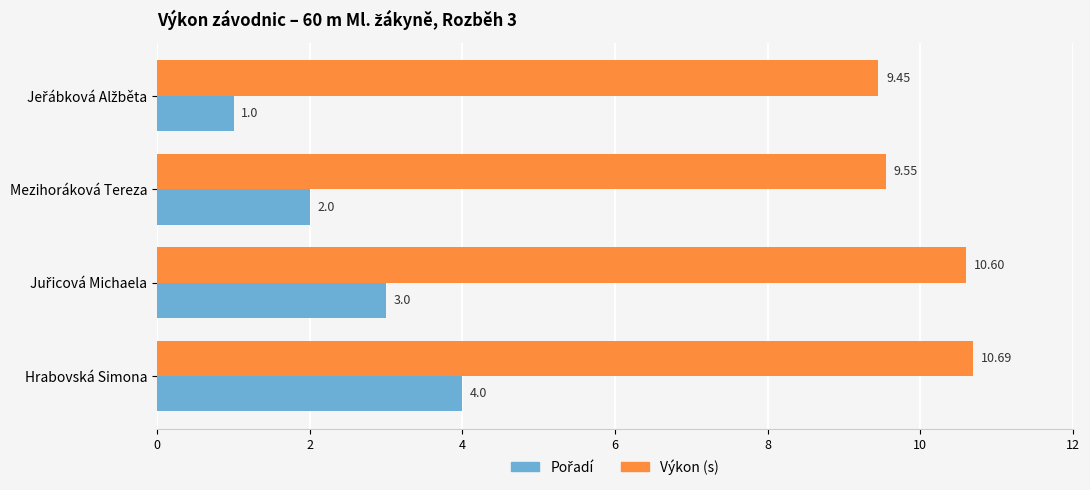

What is the average value of the Výkon (s) series?

10.1